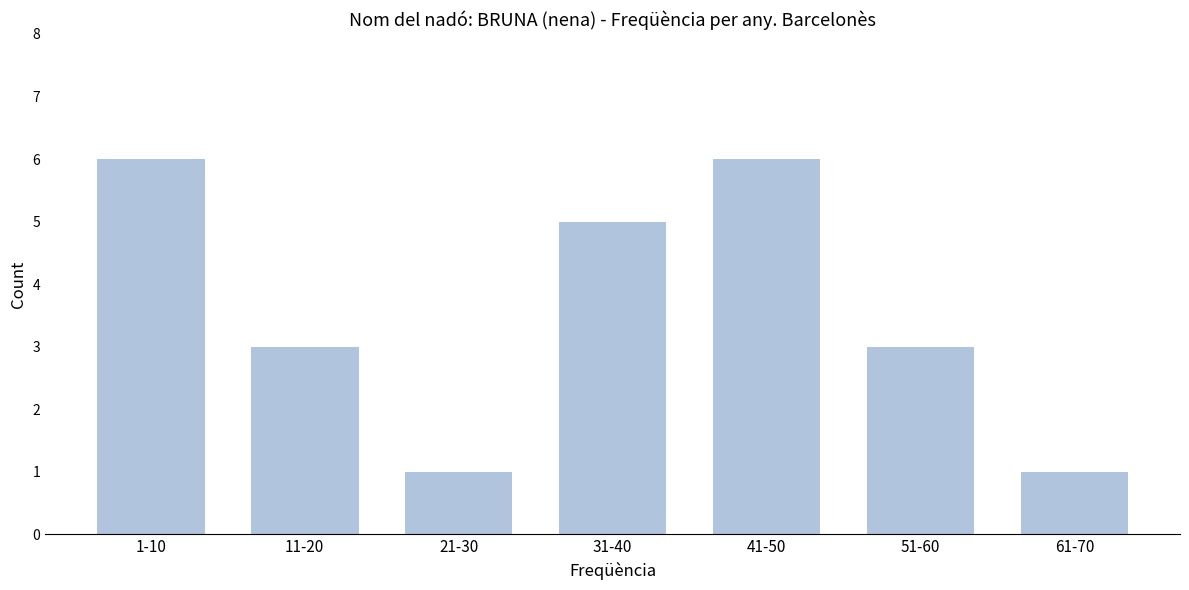

Reading left to right, extract all data points from this chart.

1-10=6	11-20=3	21-30=1	31-40=5	41-50=6	51-60=3	61-70=1